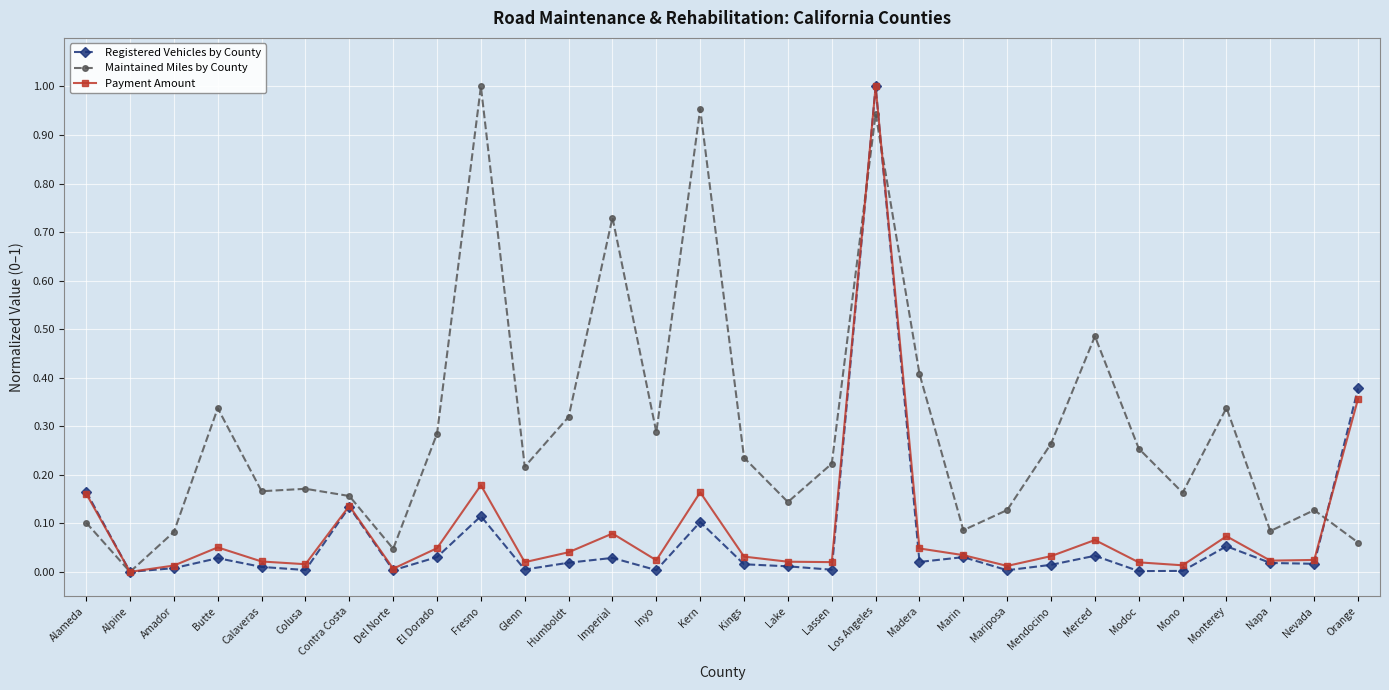

What are all the series names shown in the legend?

Registered Vehicles by County, Maintained Miles by County, Payment Amount